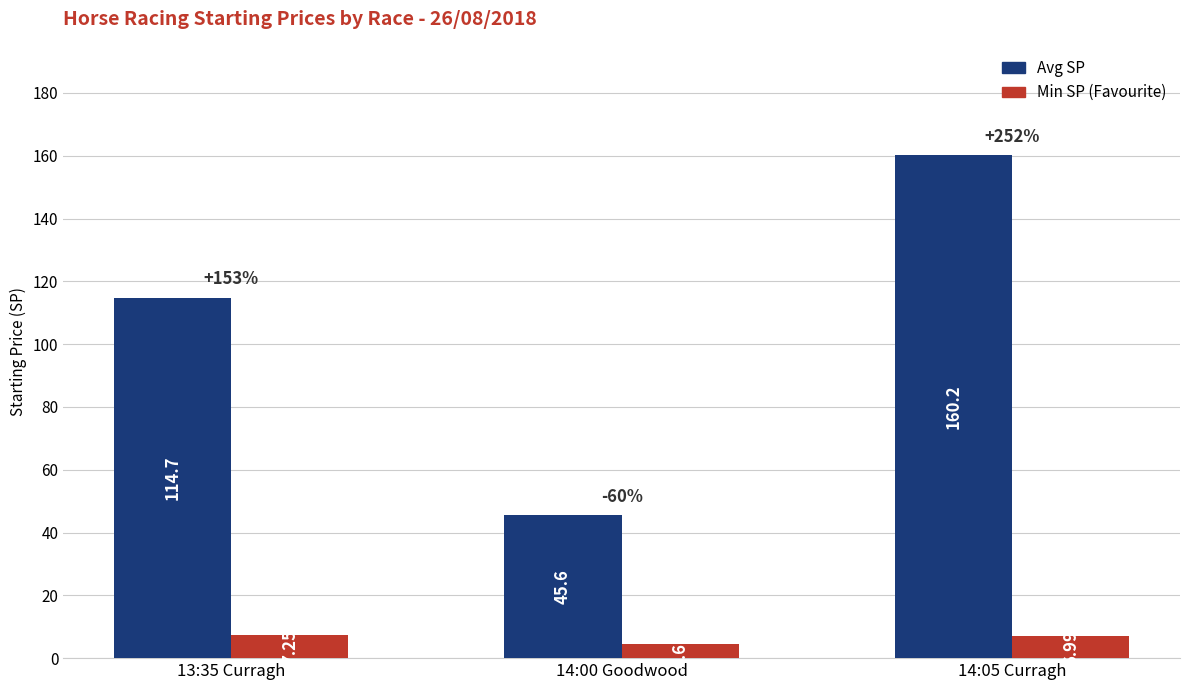

At which label does Avg SP first exceed 114?

13:35 Curragh